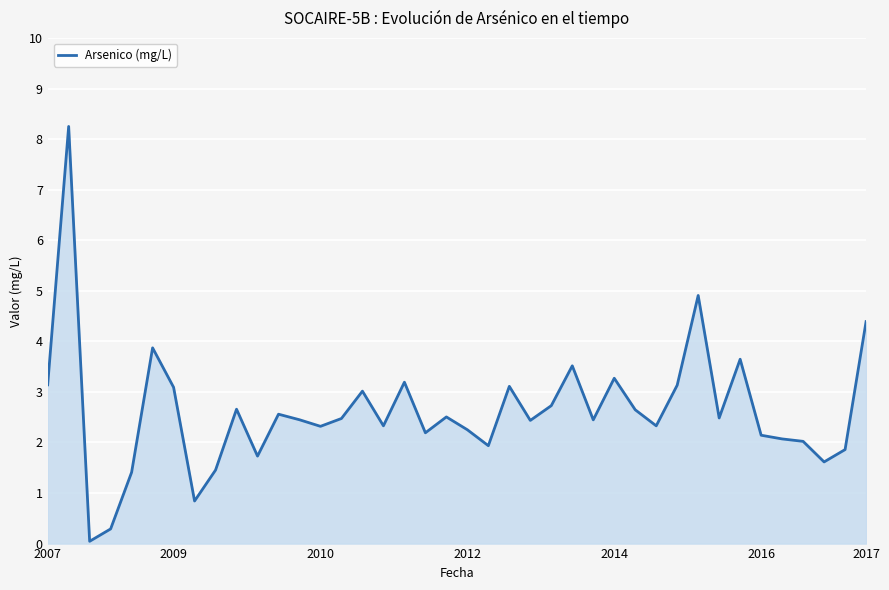

What is the difference between the maximum and minimum values?

8.2